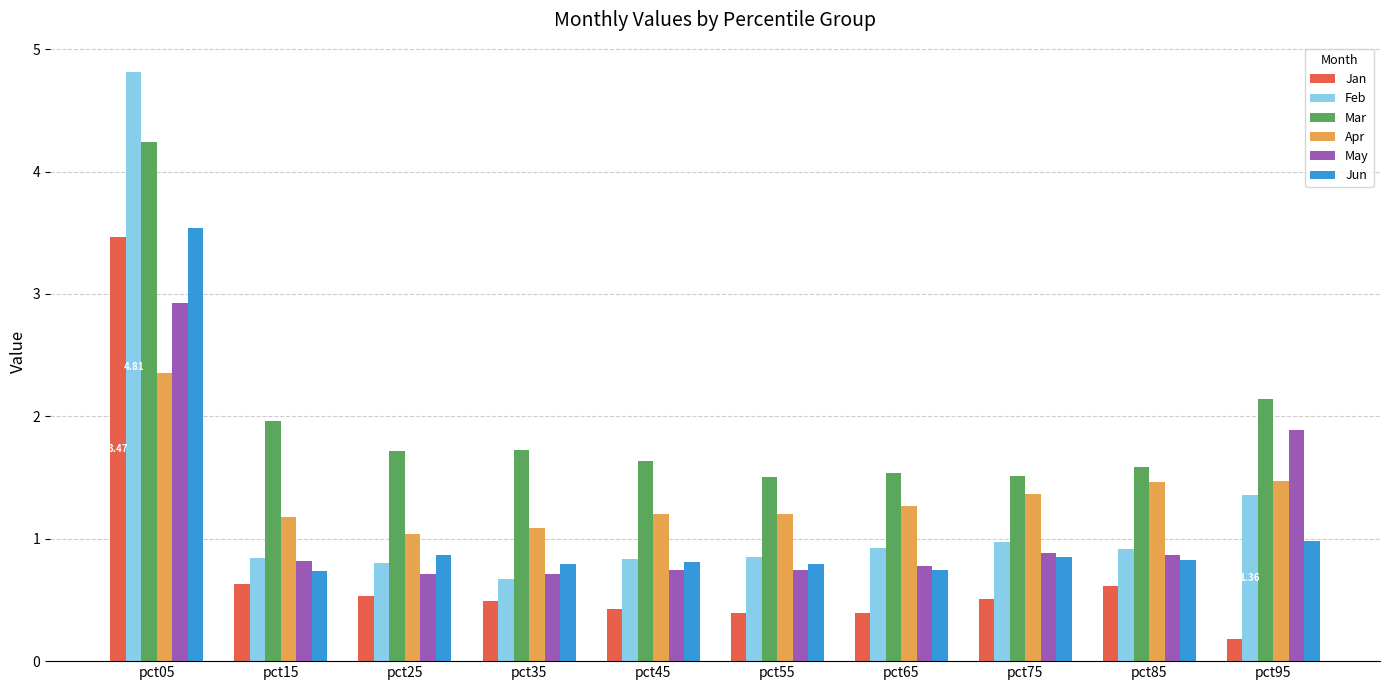

Is the value of Mar at pct65 greater than the value of Jan at pct95?

Yes